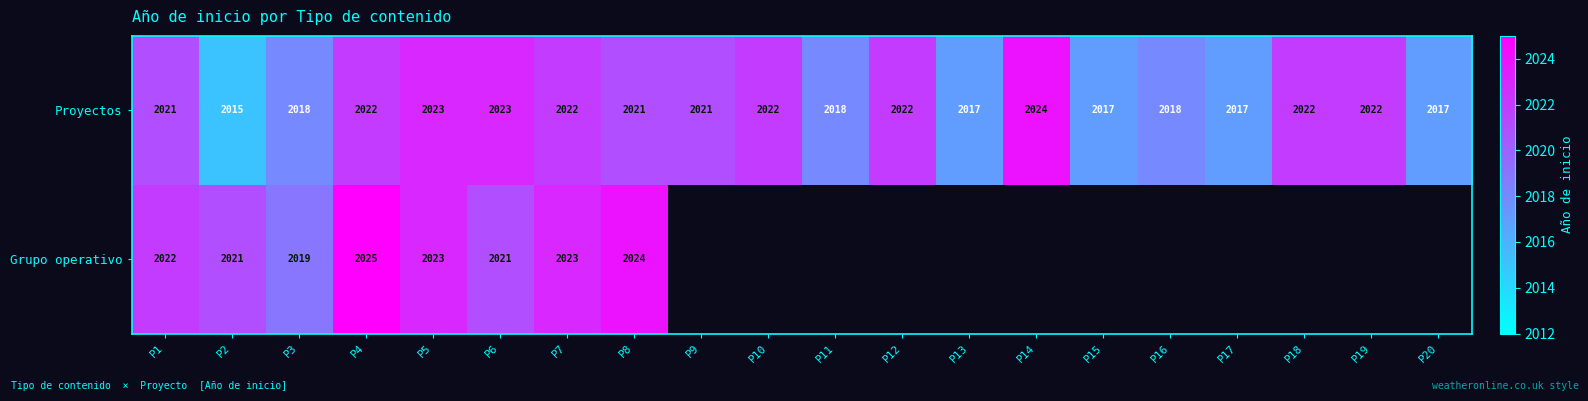

At how many categories does at least one series exceed 2020?

13